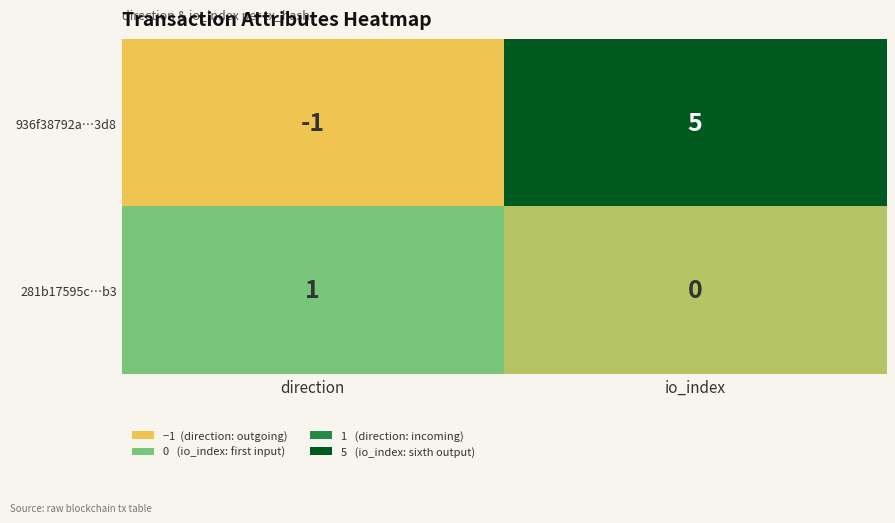

Count the number of categories in the chart.

2